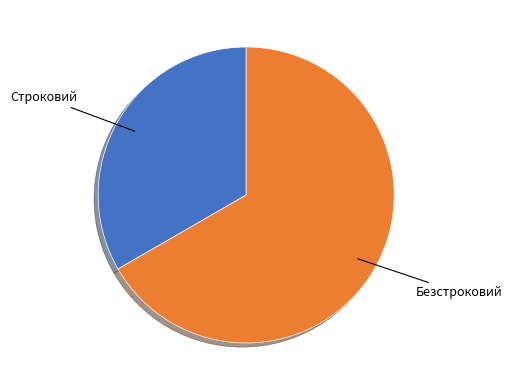

How many slices are in this pie chart?

2